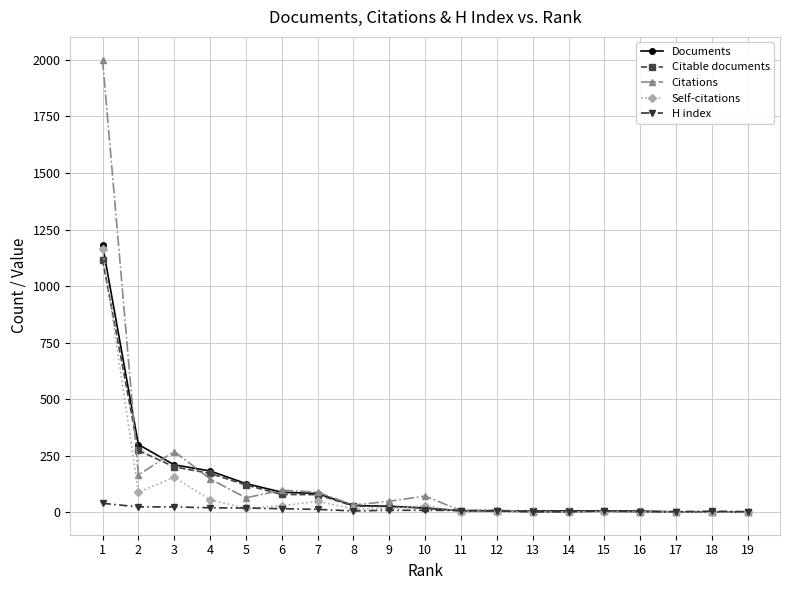

Is it true that Citable documents equals 200 at 3?

True